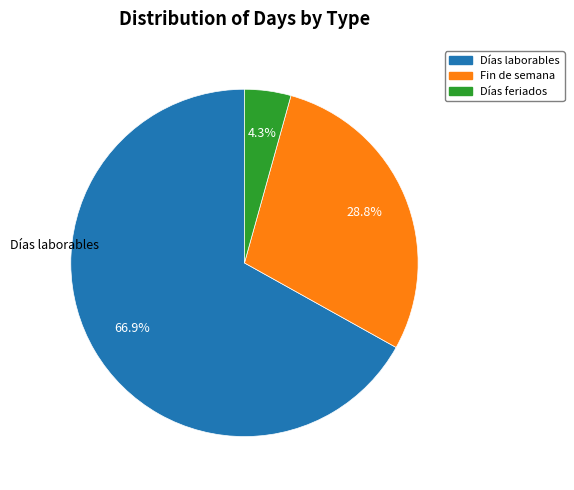

How much of the chart is everything except Días laborables?

33.1%